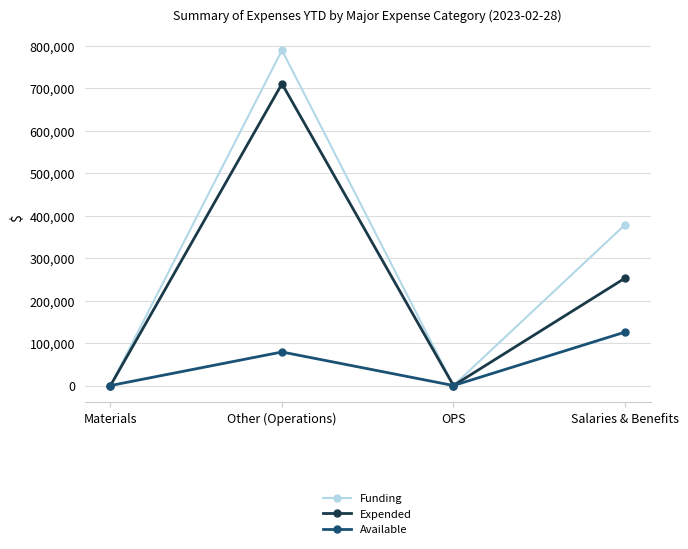

Rank the series by their maximum value, from highest to lowest.

Funding, Expended, Available